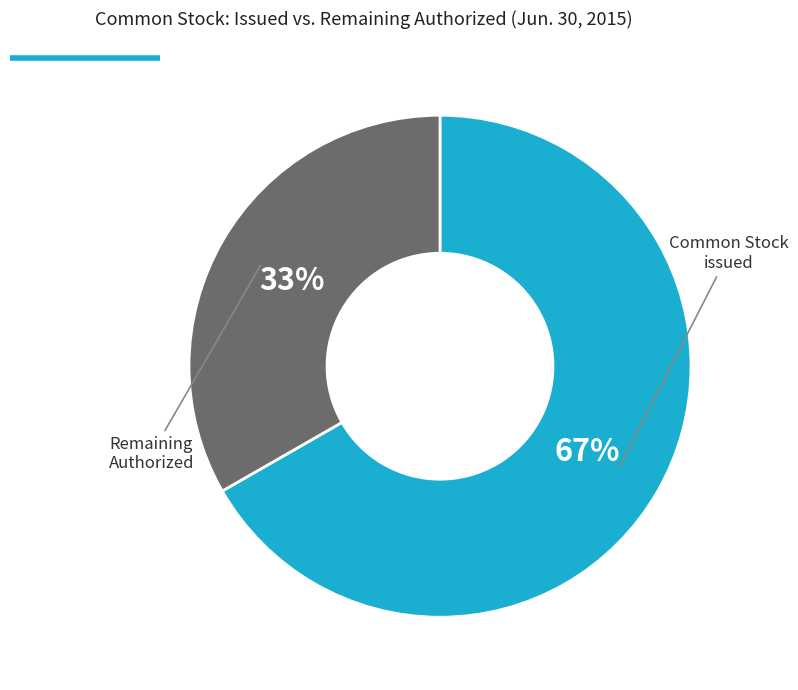

Is there a majority slice in this chart?

Yes